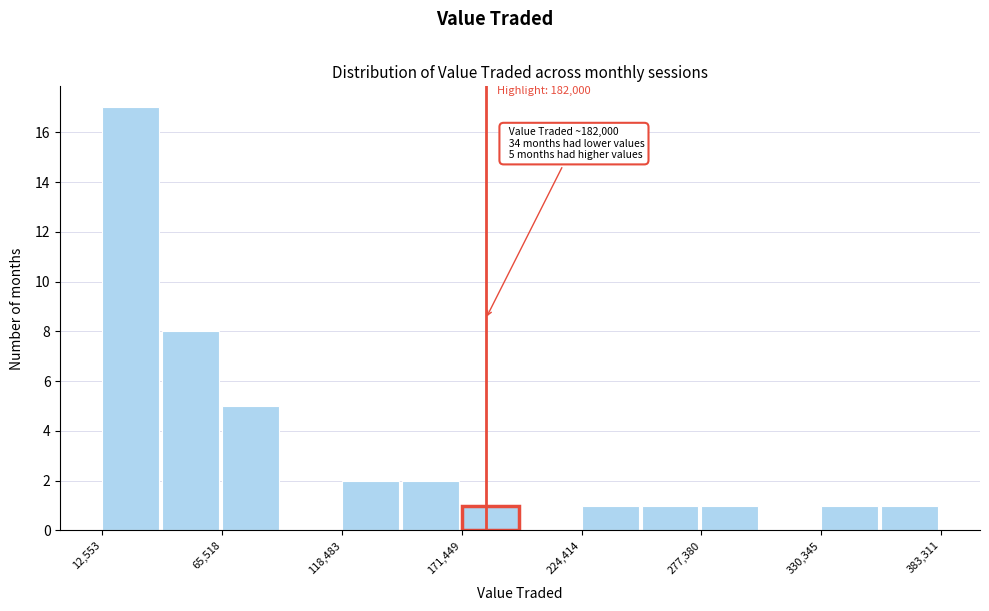

Read against the x-axis, roughly where is the centre of the tallest bar?

30000